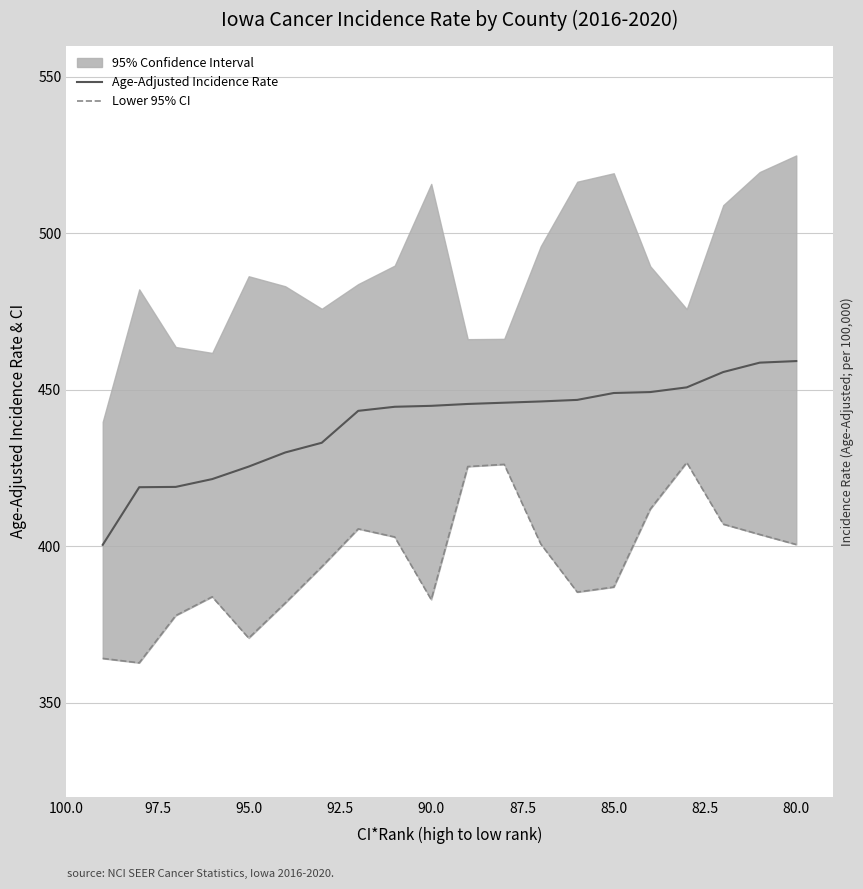

How many values in the Lower 95% CI series exceed 400?

10